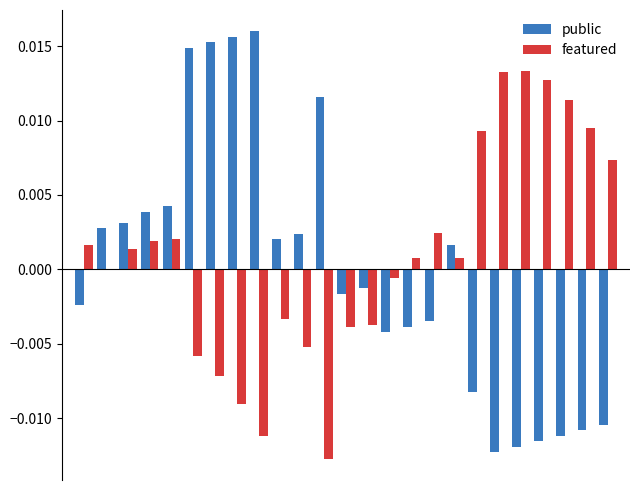

Which series has the widest spread of values?

public